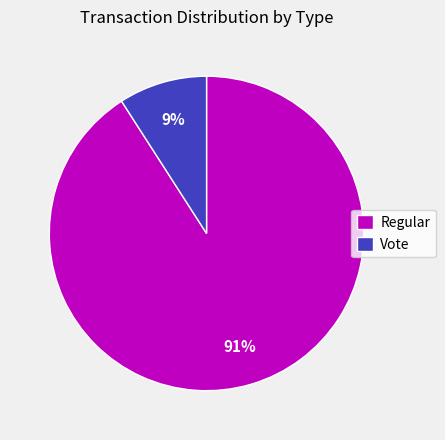

The Vote slice represents 20% of the pie. True or false?

False